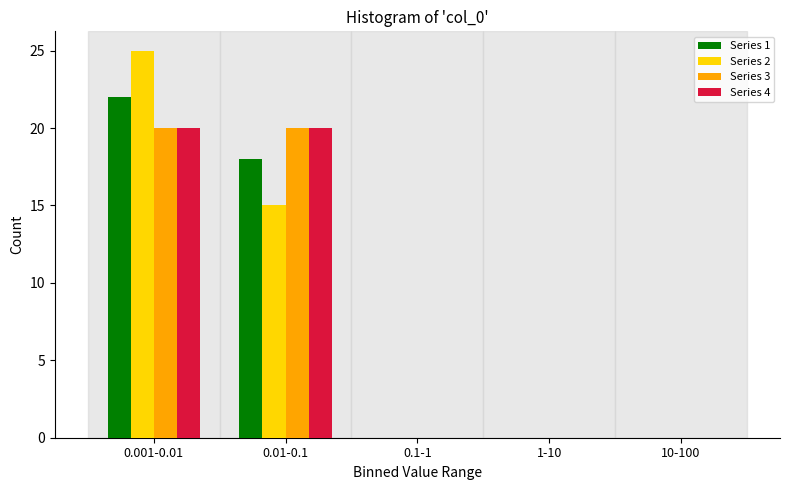

Reading left to right, list all the values displayed in this chart.

Series 1: 0.001-0.01=22	0.01-0.1=18	0.1-1=0	1-10=0	10-100=0
Series 2: 0.001-0.01=25	0.01-0.1=15	0.1-1=0	1-10=0	10-100=0
Series 3: 0.001-0.01=20	0.01-0.1=20	0.1-1=0	1-10=0	10-100=0
Series 4: 0.001-0.01=20	0.01-0.1=20	0.1-1=0	1-10=0	10-100=0